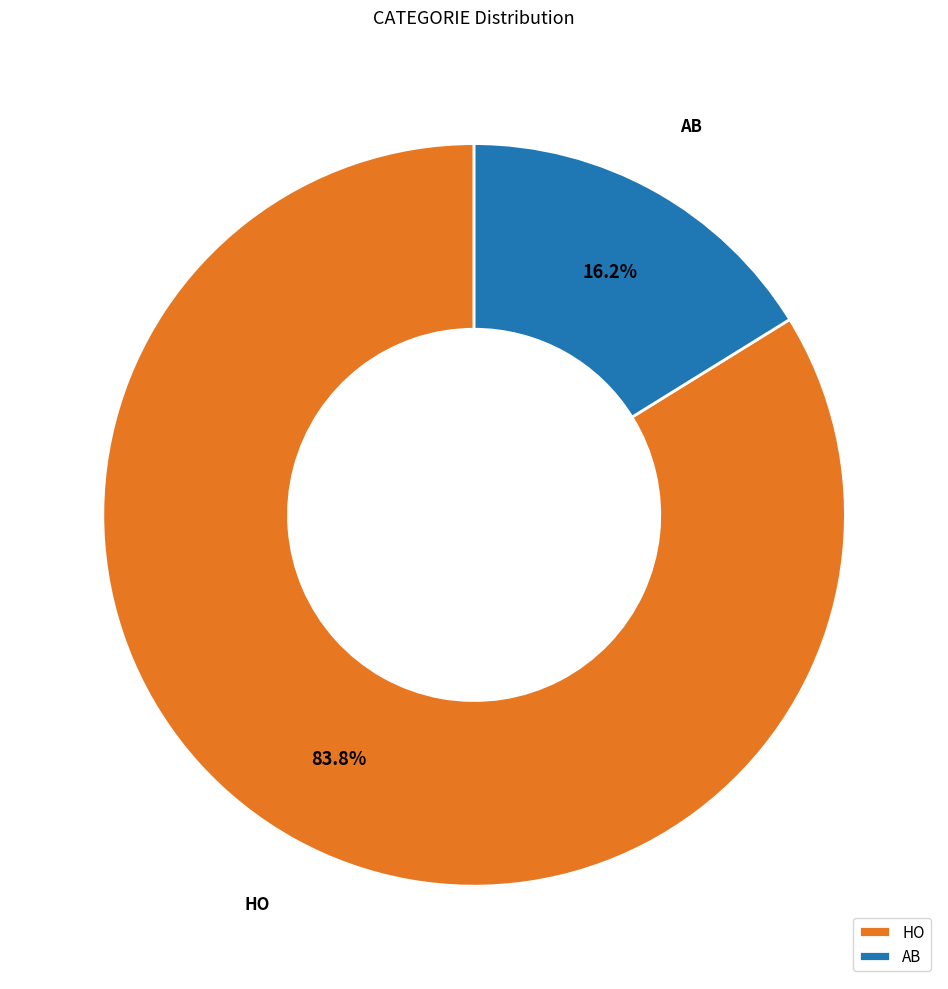

To the nearest percent, what is the difference between the largest and smallest slice percentages?

68%